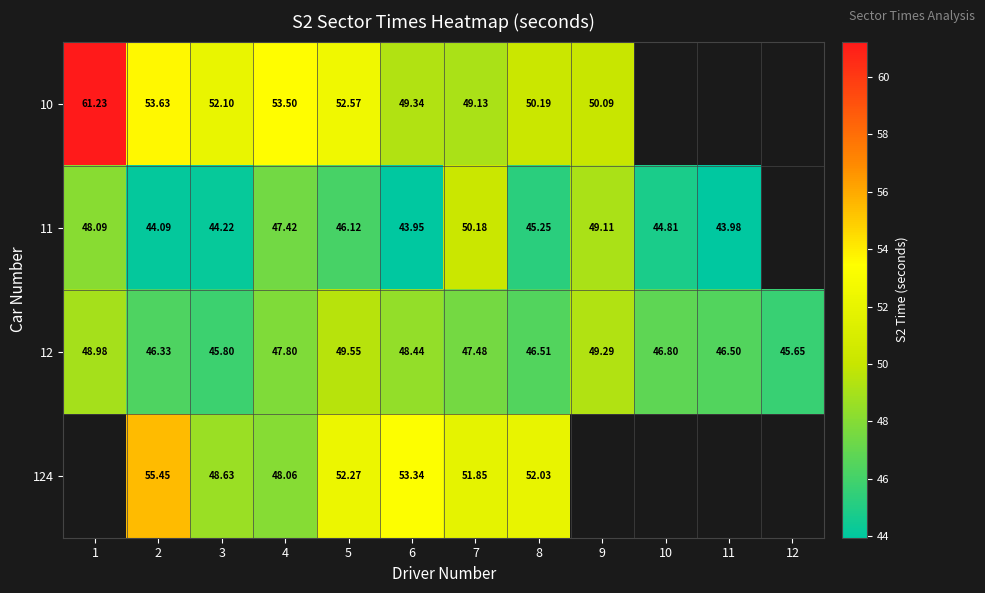

Is it true that 12 equals 46.5 at 11?

True